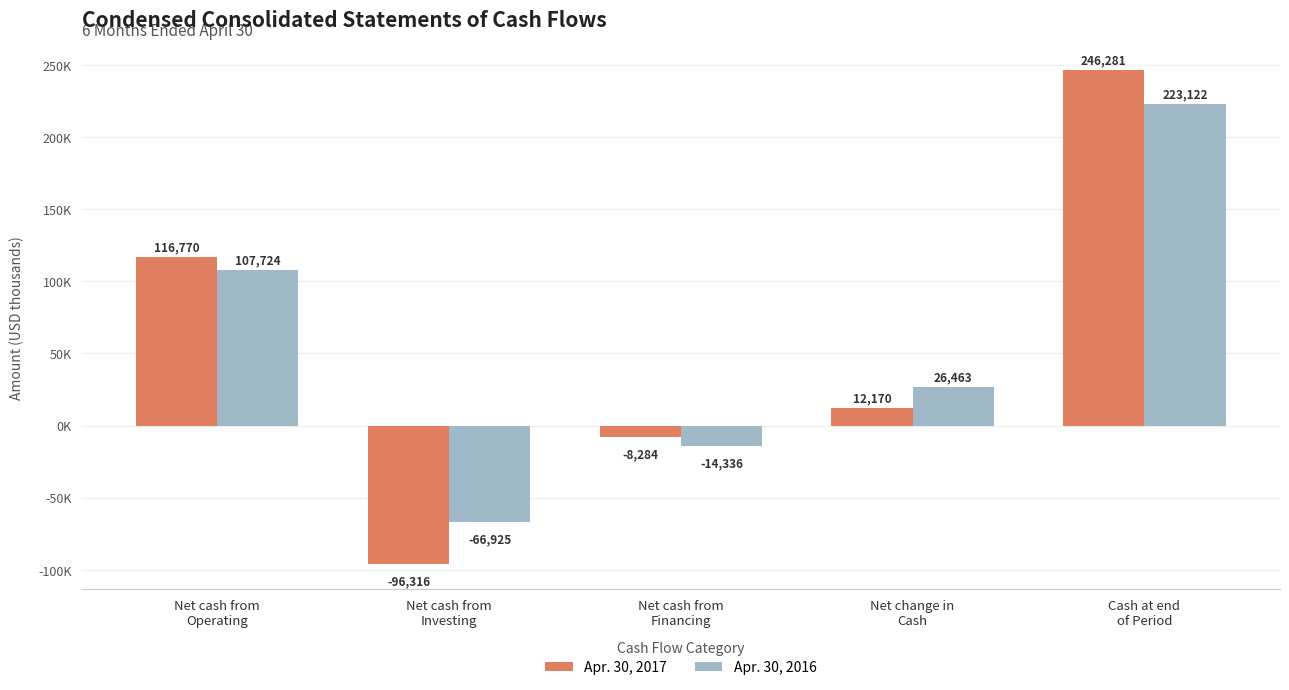

What is the difference between the second highest and minimum values in the Apr. 30, 2017 series?

213086